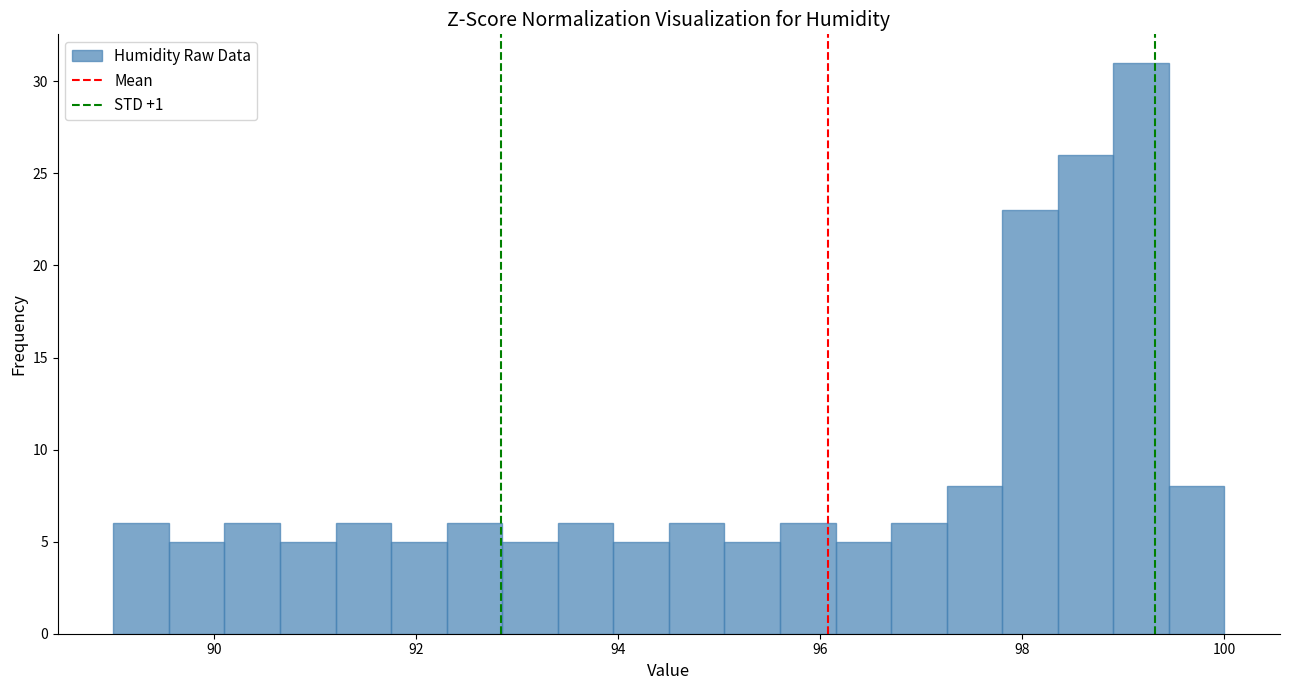

Read against the x-axis, roughly where is the centre of the tallest bar?

99.2